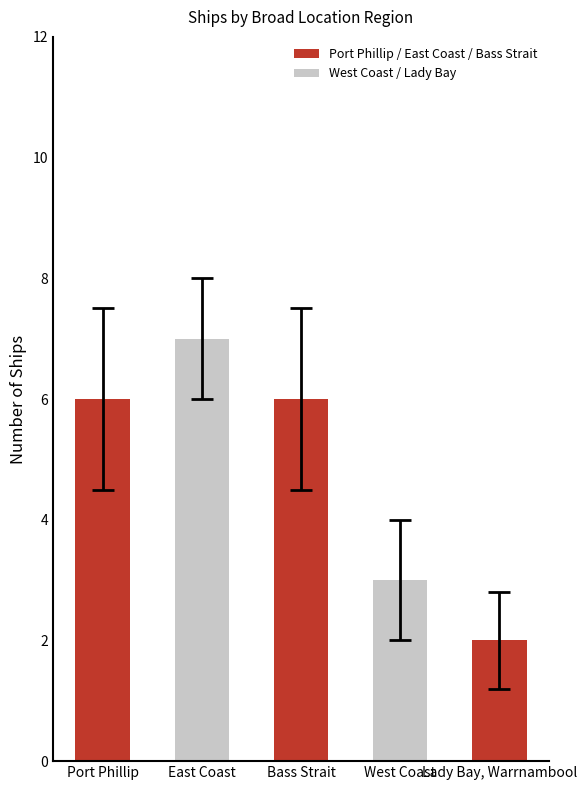

Reading left to right, extract all data points from this chart.

Port Phillip=6	East Coast=7	Bass Strait=6	West Coast=3	Lady Bay, Warrnambool=2